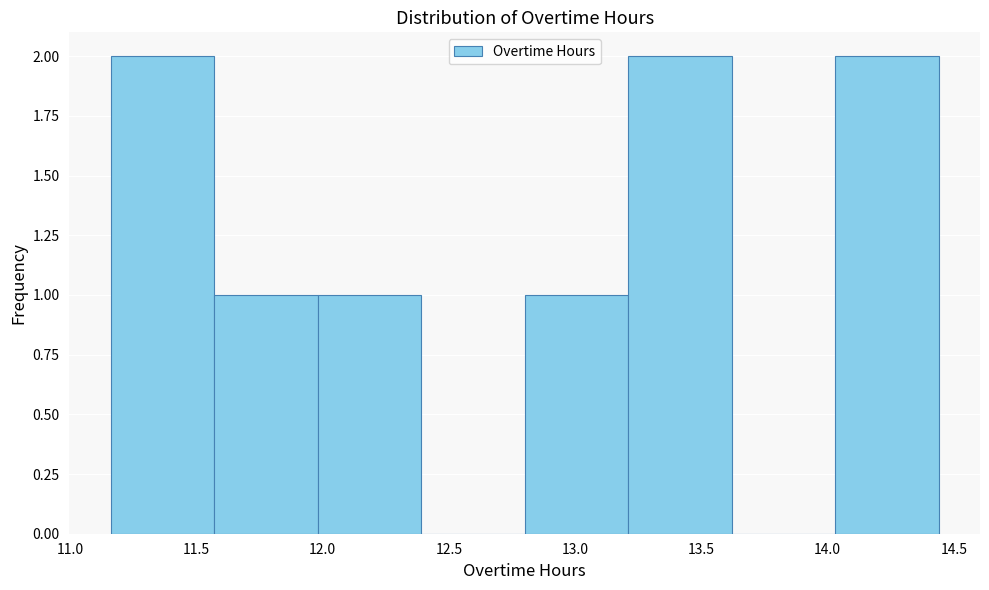

Reading left to right, list every bar in this chart as the range it spans on the x-axis followed by its height. Neither the bar edges nor the heights are printed on the chart, so give them approximately, as read against the axes.

11.16 to 11.57: 2
11.57 to 11.98: 1
11.98 to 12.39: 1
12.39 to 12.80: 0
12.80 to 13.21: 1
13.21 to 13.62: 2
13.62 to 14.03: 0
14.03 to 14.44: 2